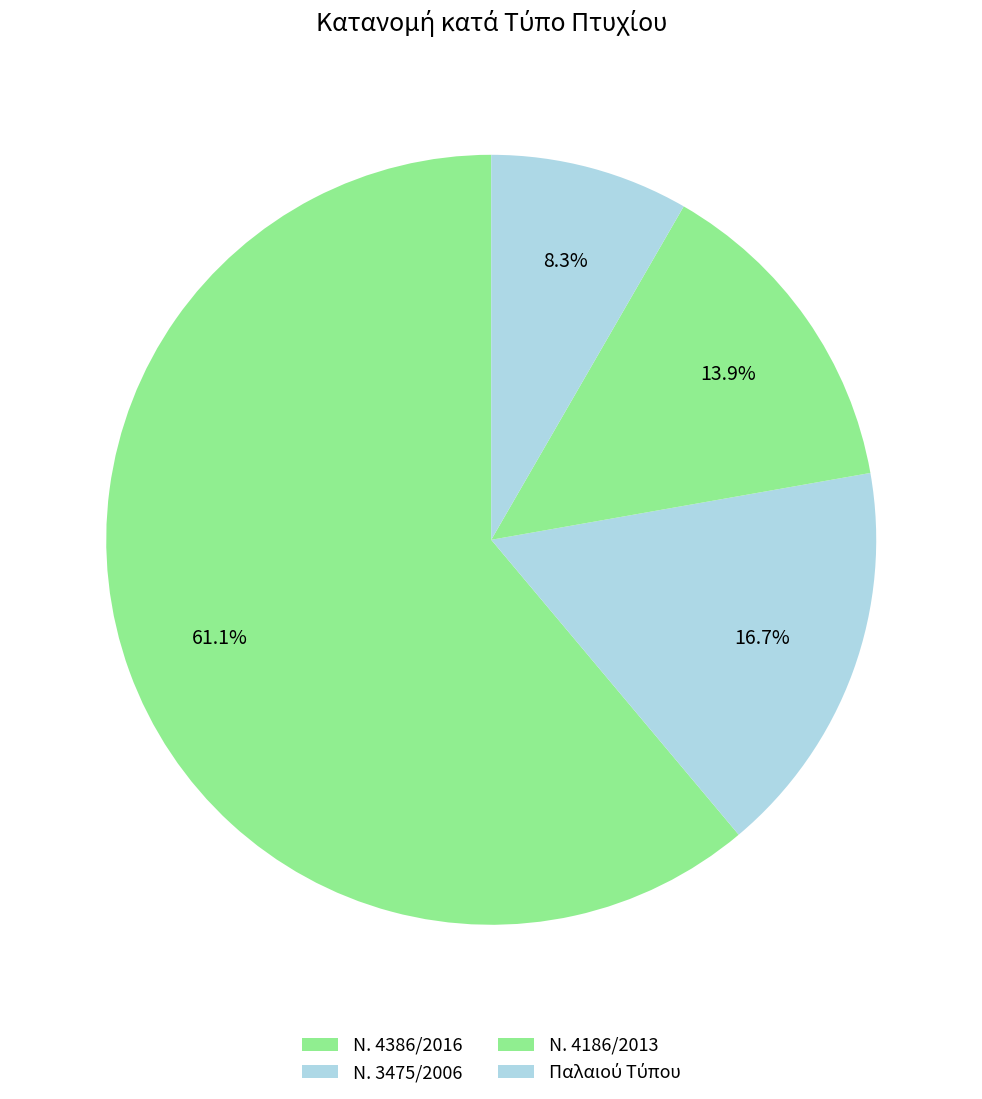

How many segments does this pie chart have?

4